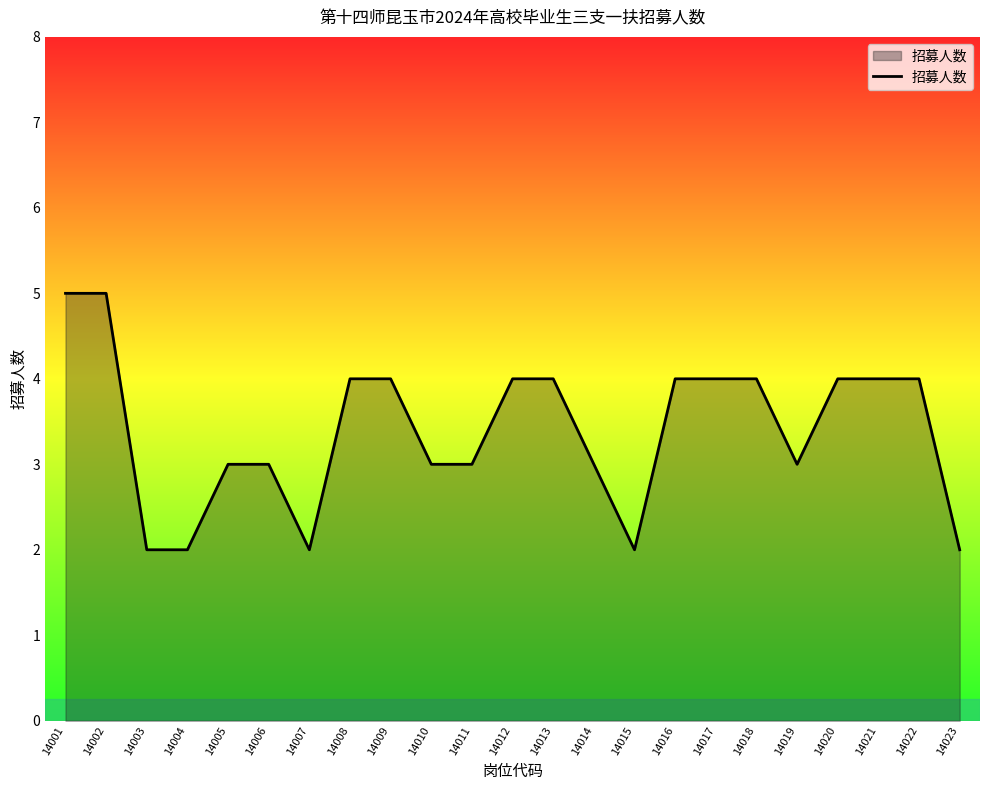

Reading left to right, extract all data points from this chart.

14001=5	14002=5	14003=2	14004=2	14005=3	14006=3	14007=2	14008=4	14009=4	14010=3	14011=3	14012=4	14013=4	14014=3	14015=2	14016=4	14017=4	14018=4	14019=3	14020=4	14021=4	14022=4	14023=2